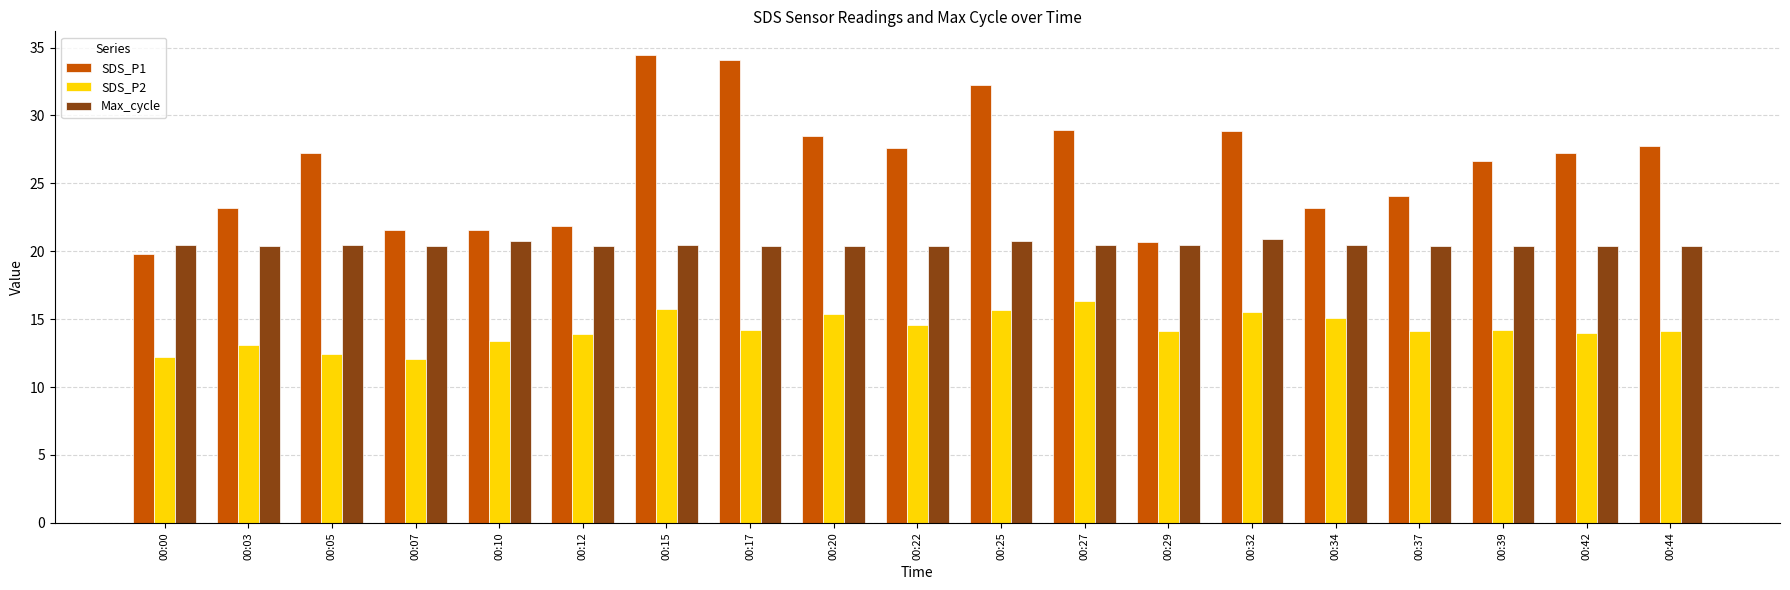

What is the sum of the Max_cycle values at 00:05 and 00:20?

40.8